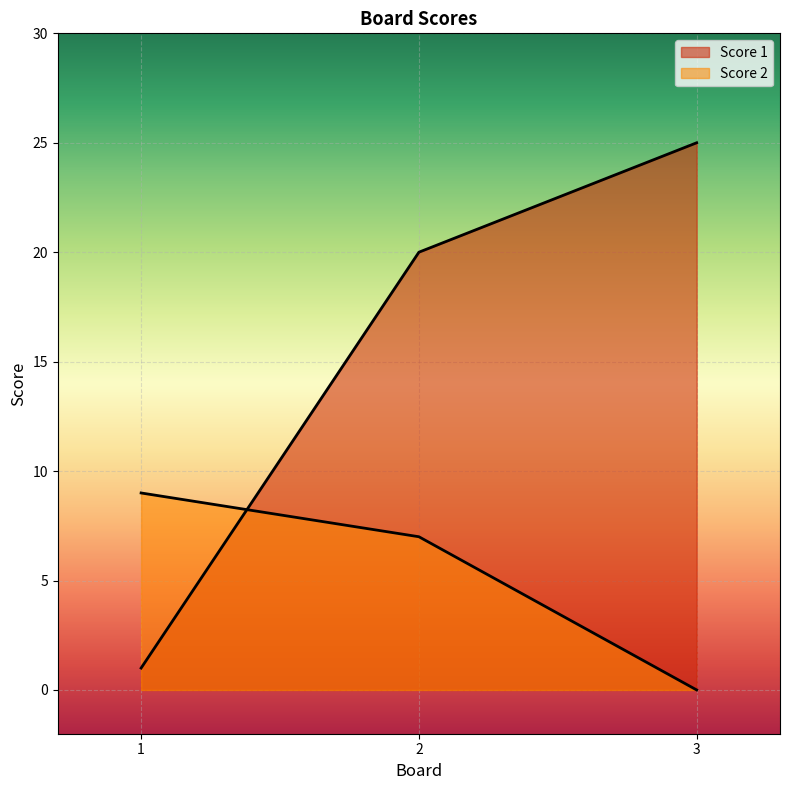

What is the difference between the Score 2 values at 2 and 3?

7